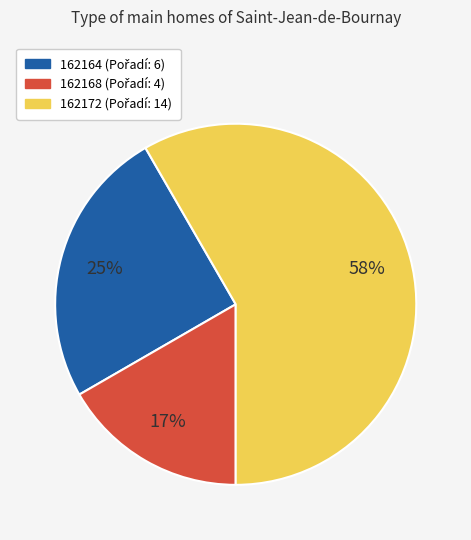

To the nearest percent, what portion does 162164 represent?

25%